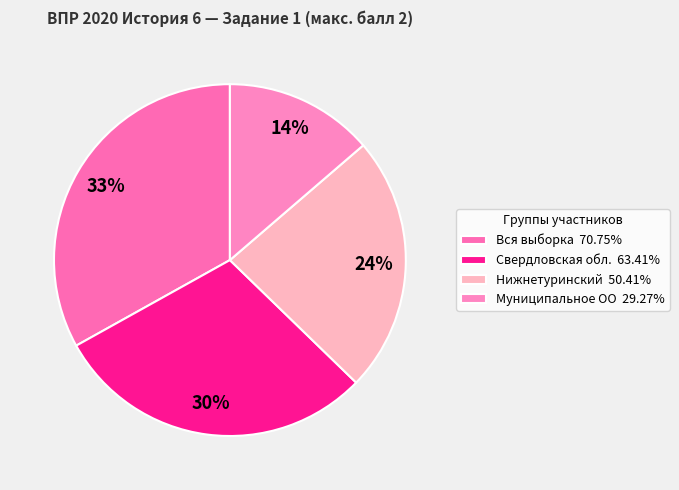

Rank the categories by value from highest to lowest.

Вся выборка, Свердловская обл., Нижнетуринский, Муниципальное ОО